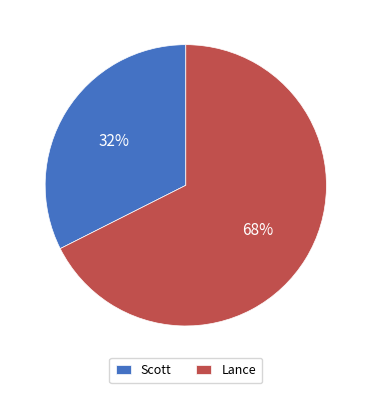

What is the smallest slice in the pie chart?

Scott